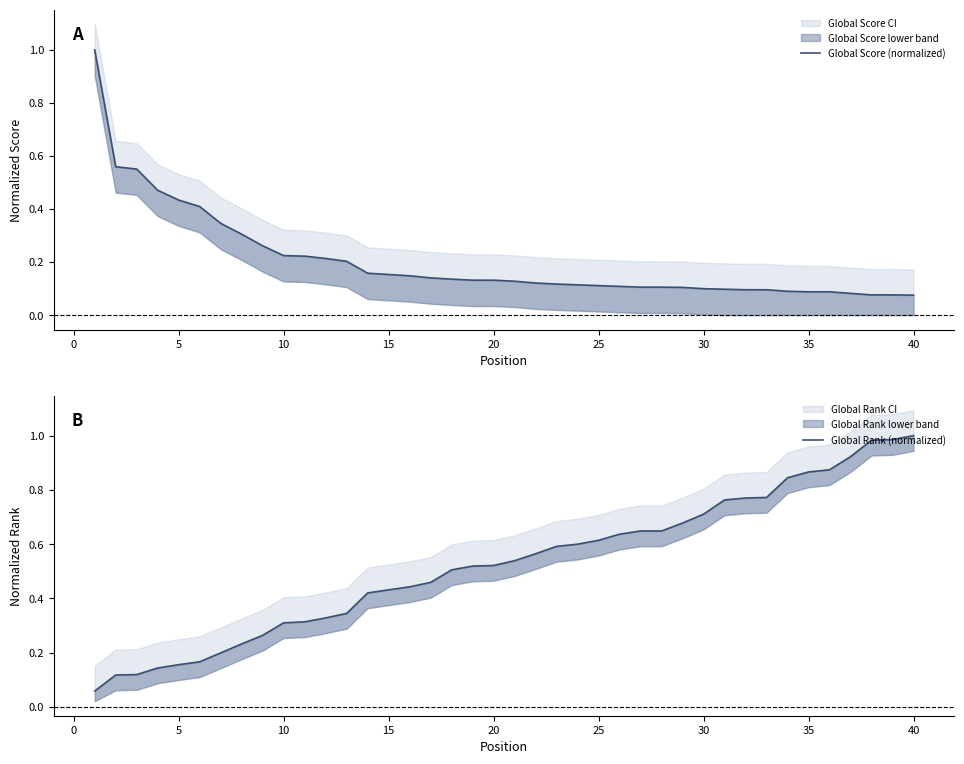

List the series in order of their peak value, lowest first.

Global Score (normalized), Global Rank (normalized)